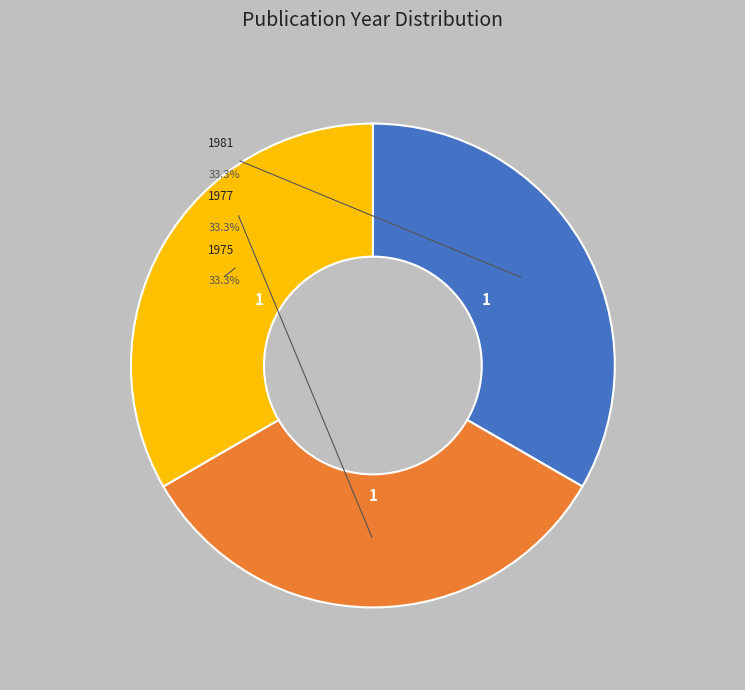

Does 1981 represent more than half of the total?

No